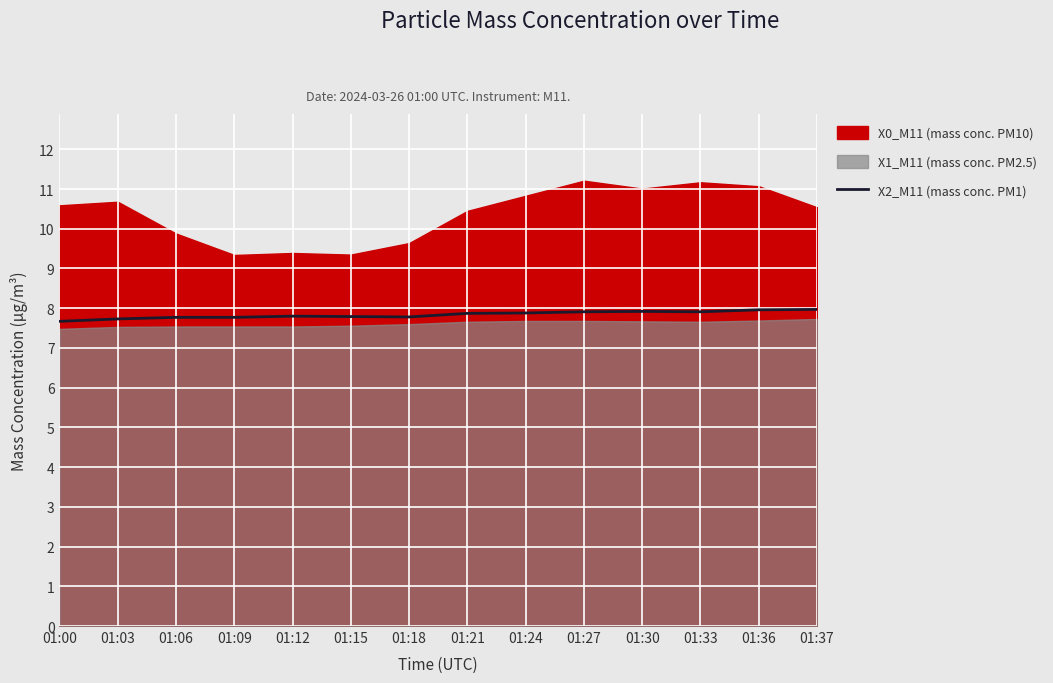

Where is the data nearest to the value 7?

01:00